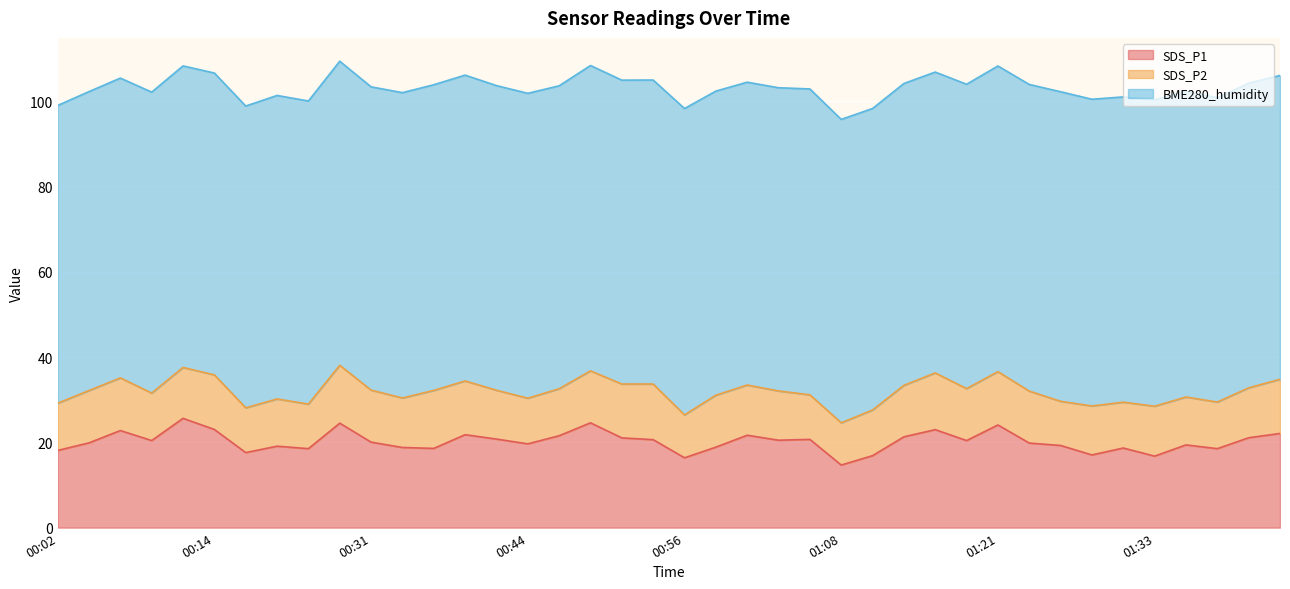

List the labels in order of SDS_P2 value, largest first.

00:36, 00:29, 01:16, 00:53, 00:14, 01:43, 00:51, 00:39, 01:21, 00:06, 00:04, 00:31, 00:48, 00:58, 01:18, 01:23, 01:13, 00:11, 01:01, 01:33, 01:40, 00:34, 01:03, 01:28, 00:41, 01:36, 00:09, 00:02, 00:24, 00:46, 01:38, 01:31, 00:44, 01:10, 00:16, 00:27, 01:05, 01:26, 00:56, 01:08